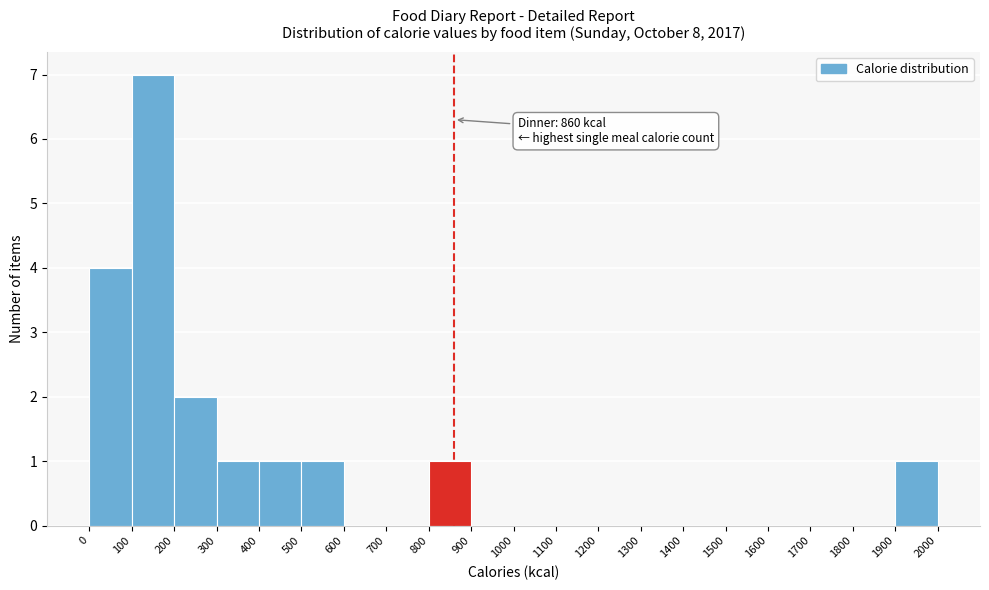

Over which range of the x-axis is the bar tallest?

100 to 200